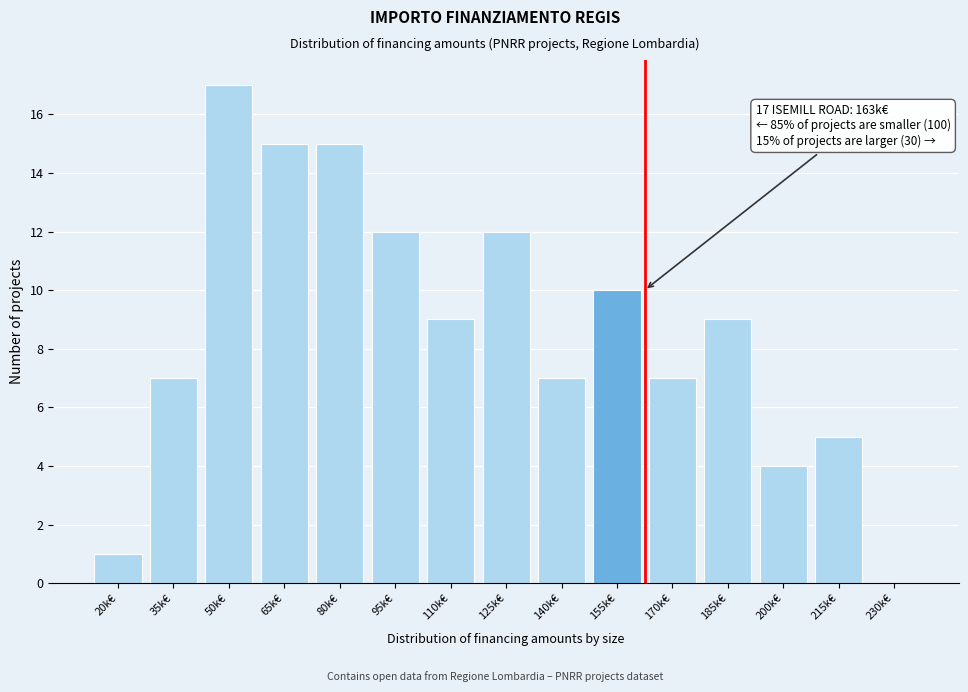

Reading right to left, what are all the values shown in this chart?

230k€=0	215k€=5	200k€=4	185k€=9	170k€=7	155k€=10	140k€=7	125k€=12	110k€=9	95k€=12	80k€=15	65k€=15	50k€=17	35k€=7	20k€=1